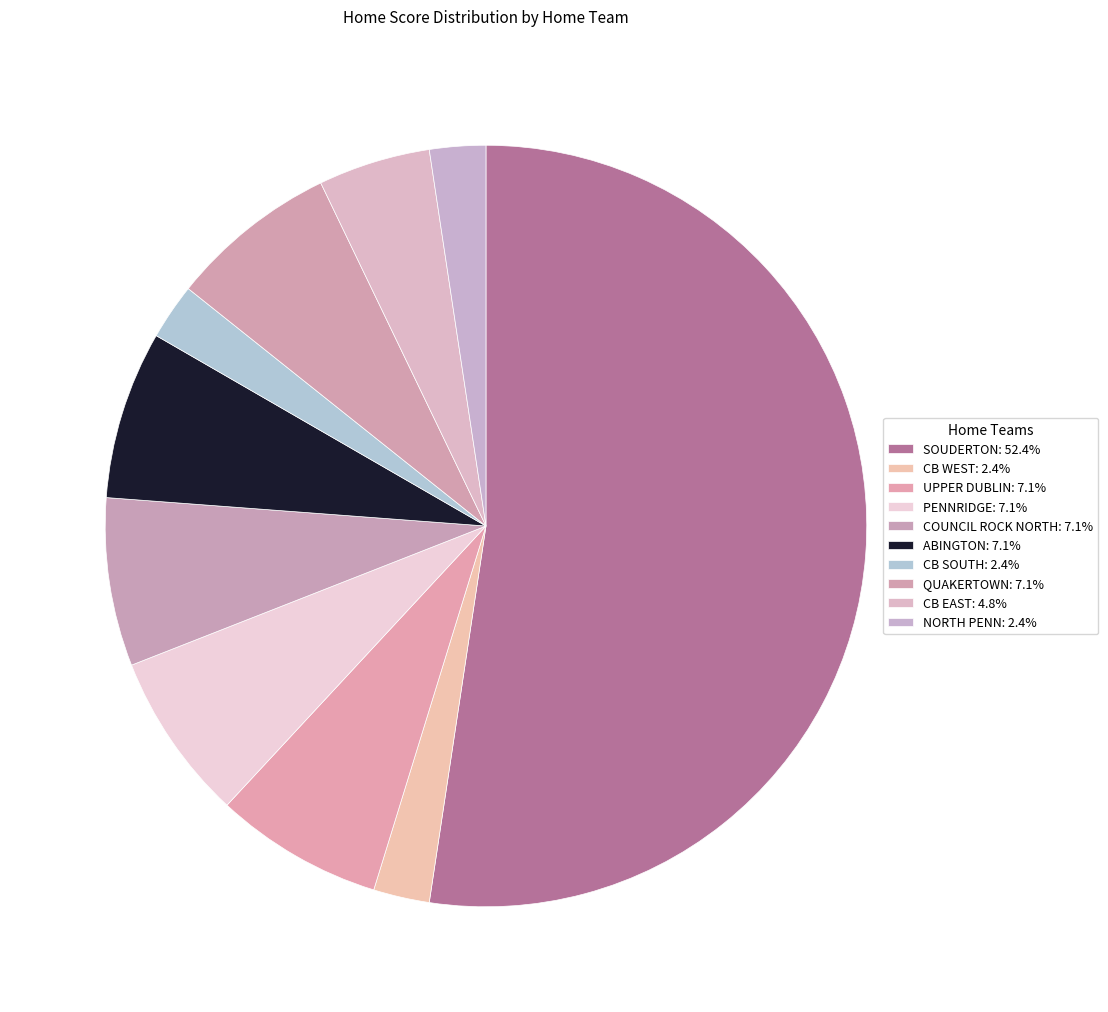

What is the total percentage of ABINGTON and NORTH PENN?

9.5%